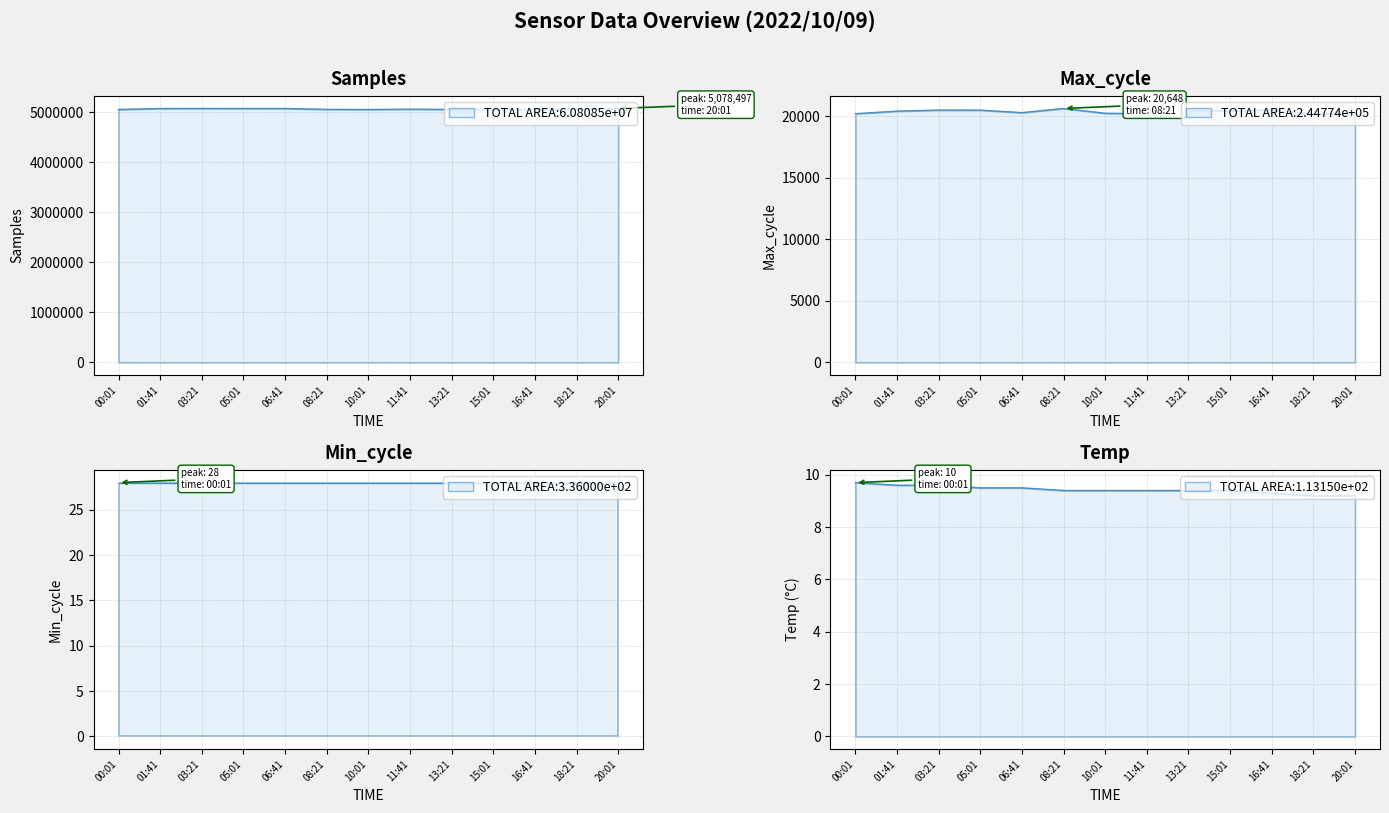

What position from the left is 18:21?

12